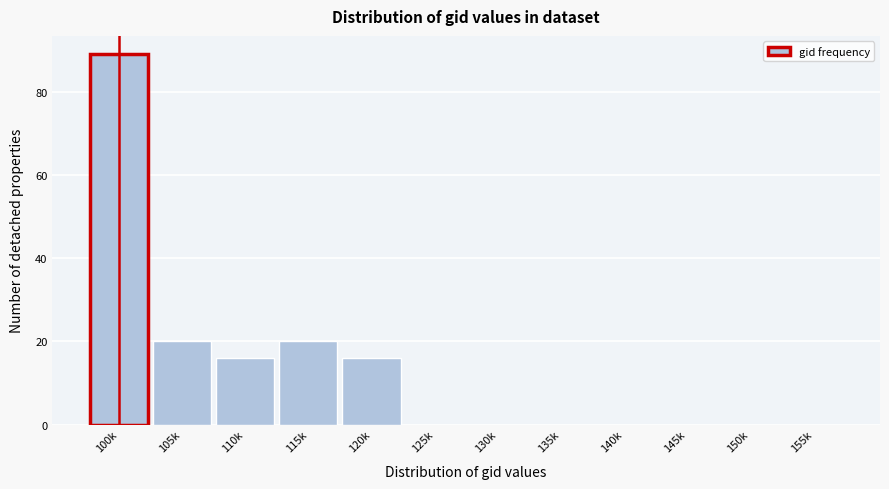

Reading left to right, list all the values displayed in this chart.

100k=89	105k=20	110k=16	115k=20	120k=16	125k=0	130k=0	135k=0	140k=0	145k=0	150k=0	155k=0